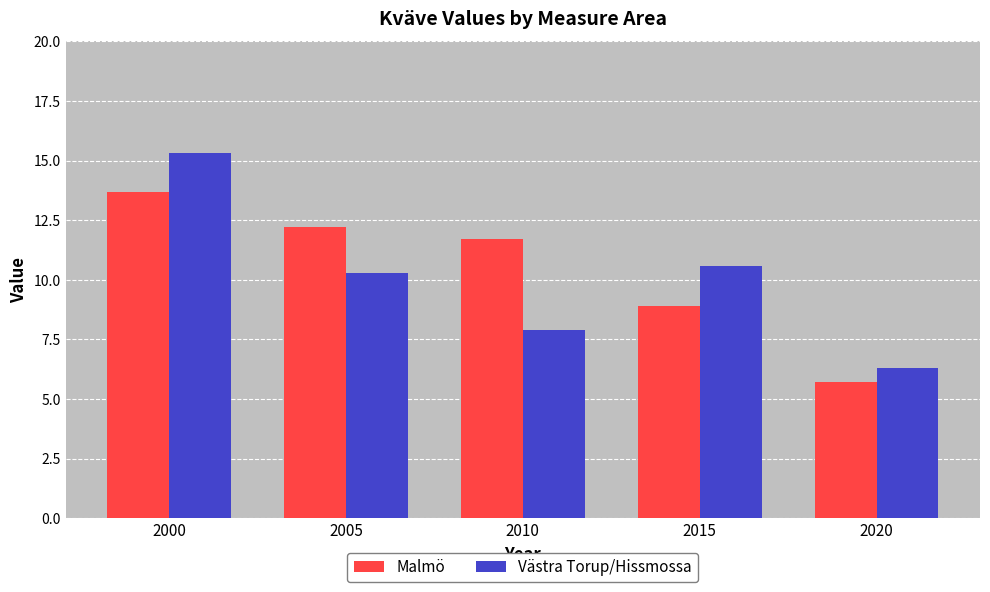

How many groups of bars are there?

5